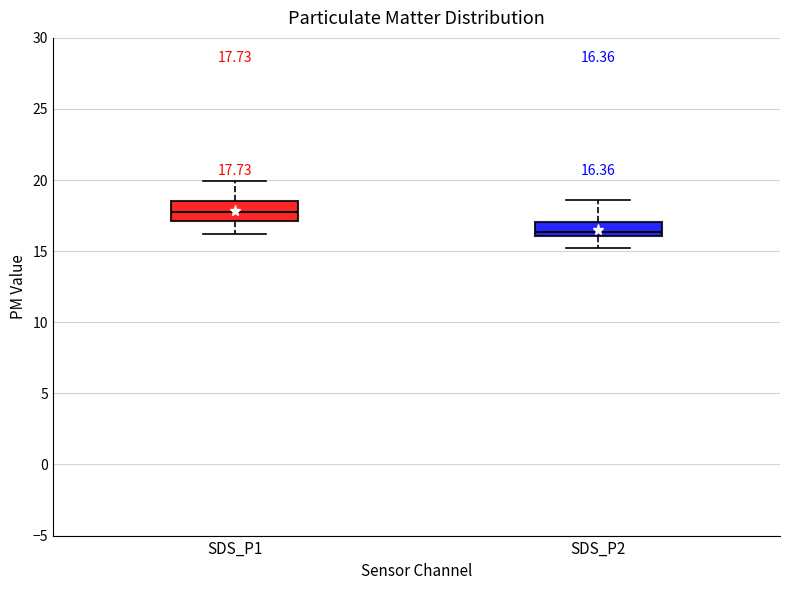

Which box has the highest median line?

SDS_P1